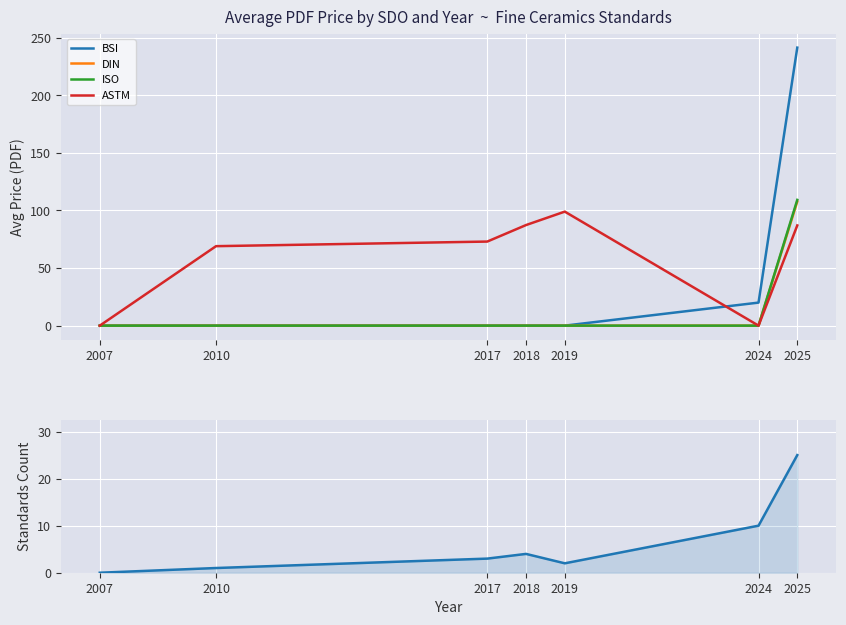

At which category does the chart reach its minimum across all series?

2007